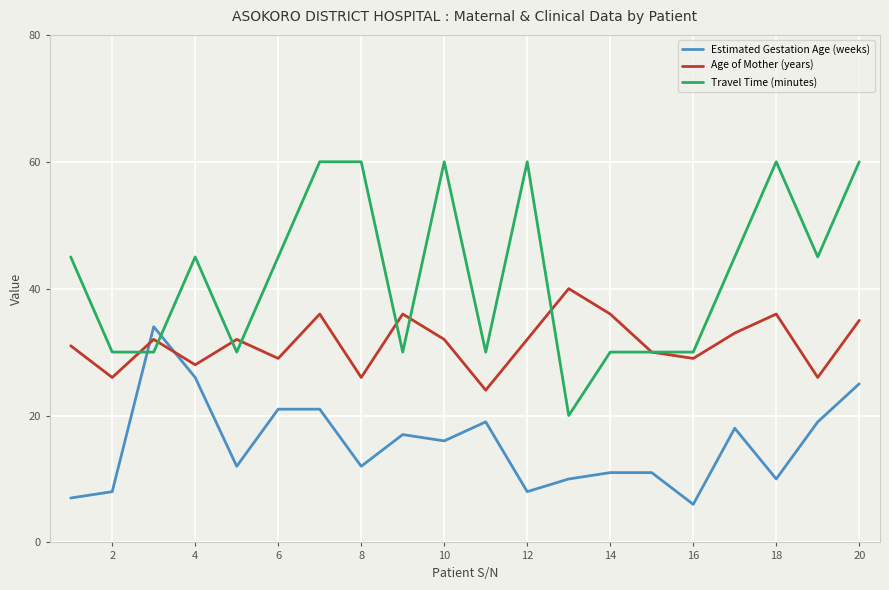

What is the maximum value shown in the chart?

60